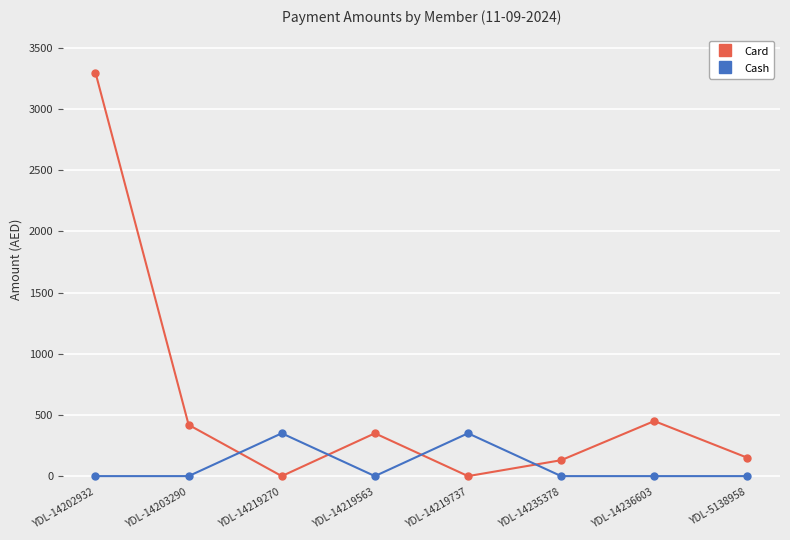

What are all the series names shown in the legend?

Card, Cash